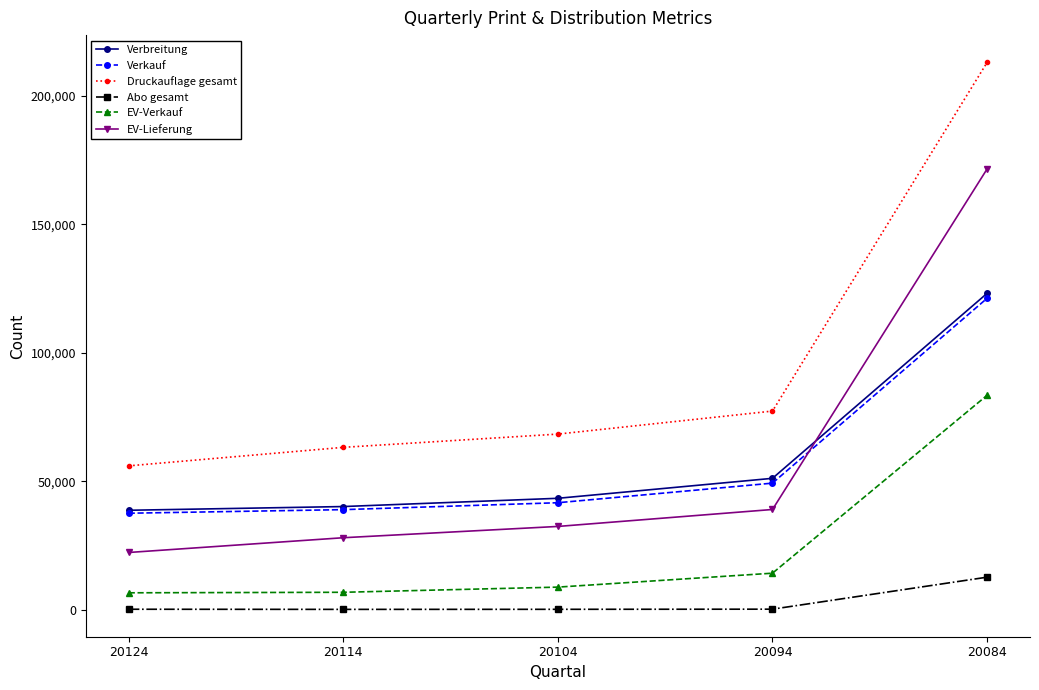

True or false: EV-Verkauf and Verkauf cross at least once.

False